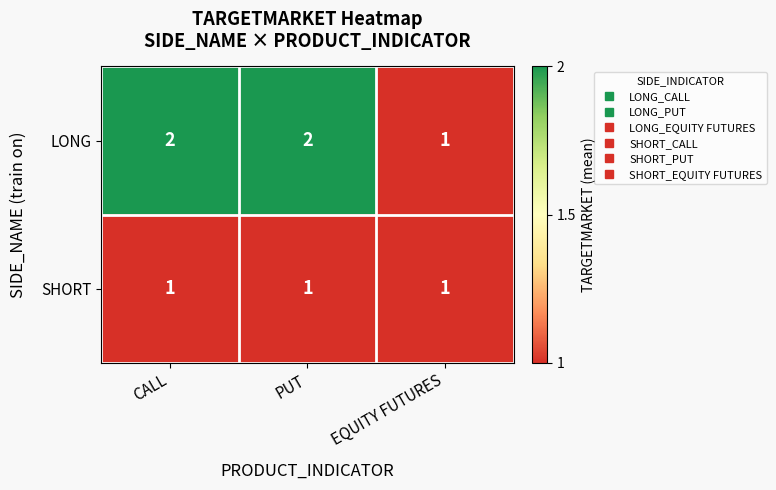

What is the sum of all SHORT values?

3